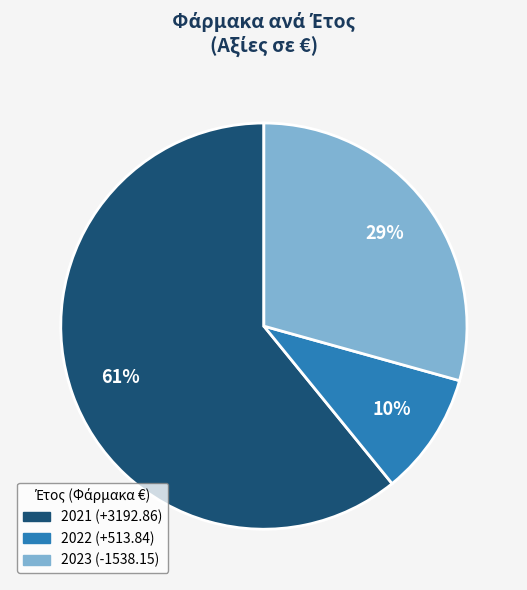

To the nearest percent, what is the difference between the largest and smallest slice percentages?

51%